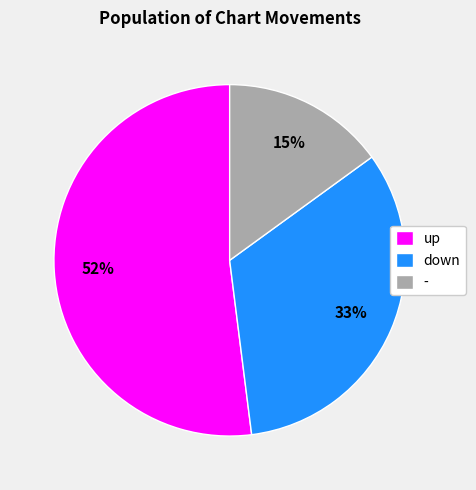

Do down and - together represent more than half of the pie?

No